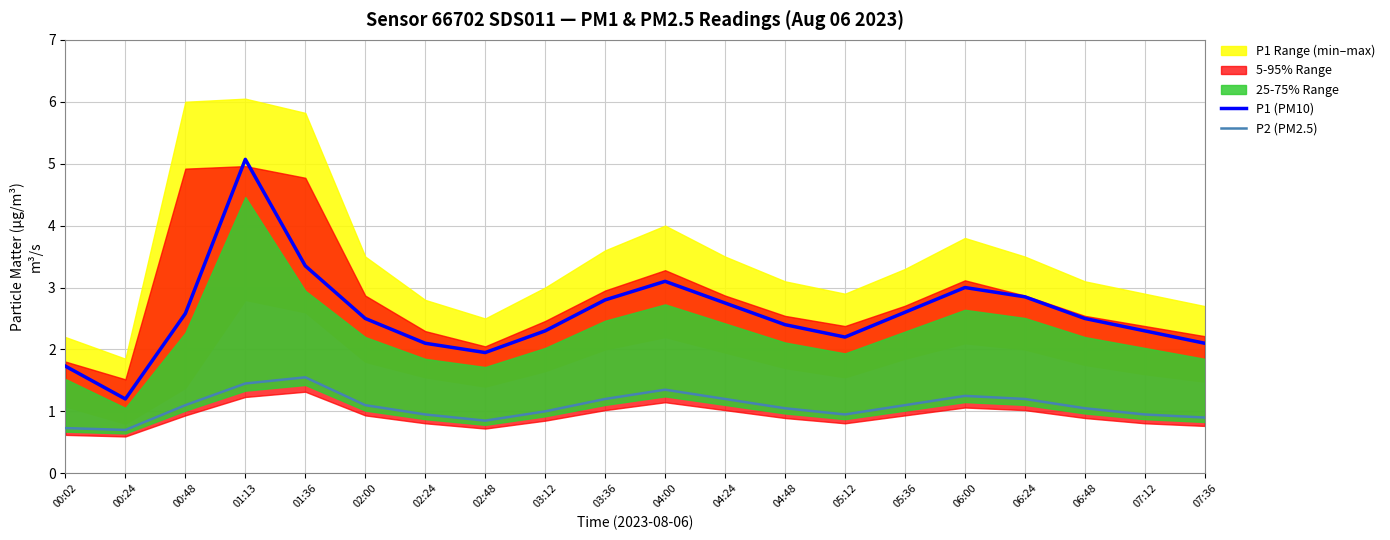

True or false: P1 (PM10) and P2 (PM2.5) intersect in this chart.

False